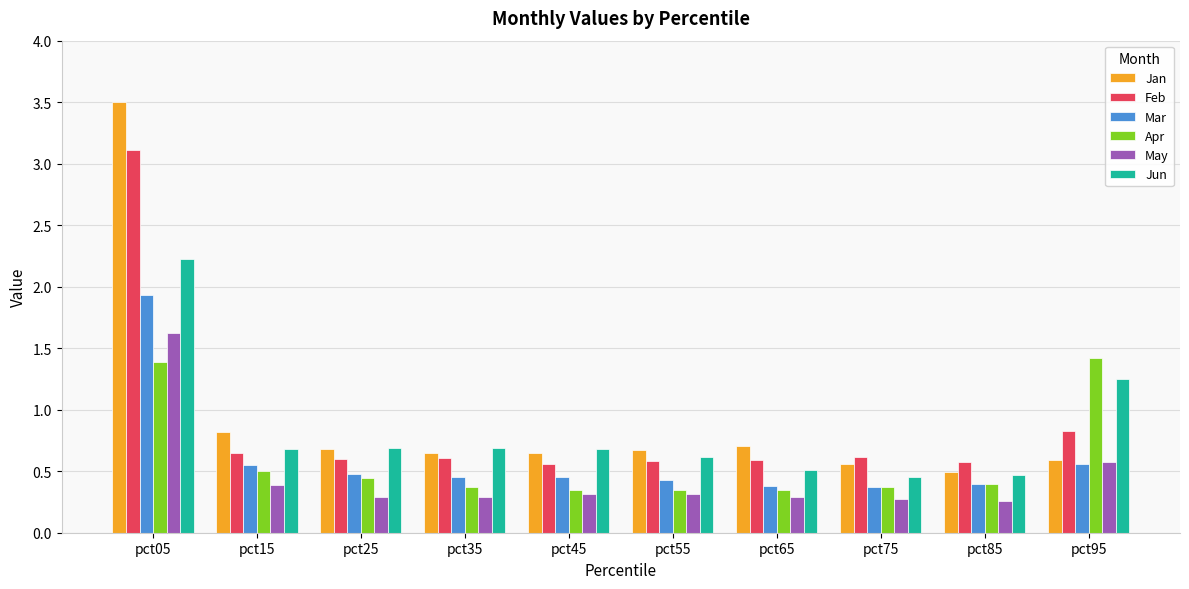

Which series has the largest range (max minus min)?

Jan